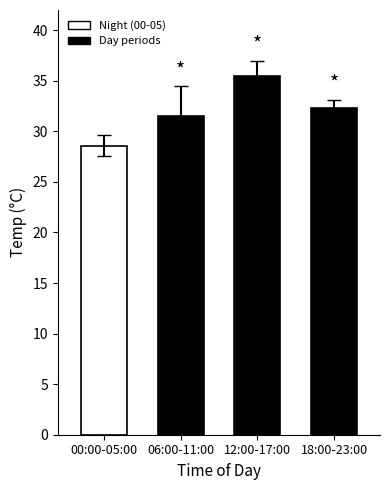

Reading left to right, transcribe all the data shown in this chart.

28.6	31.5	35.5	32.3